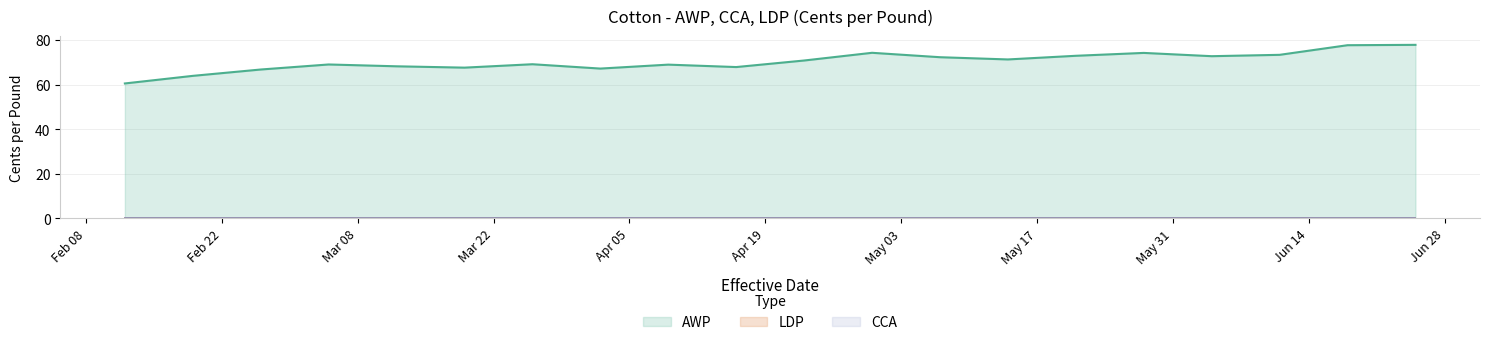

Which series changed the most between 2010-06-11 and 2010-04-02?

AWP